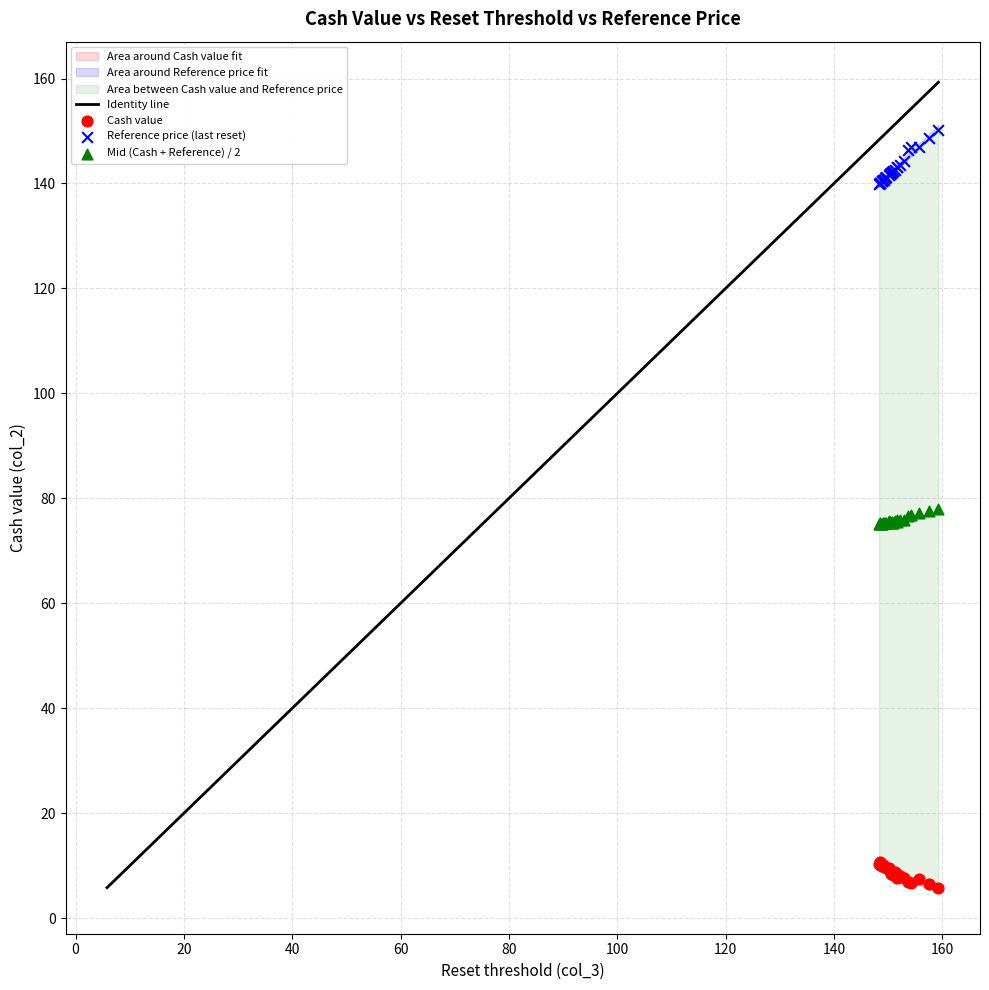

Which series reaches the minimum Y coordinate?

Cash value